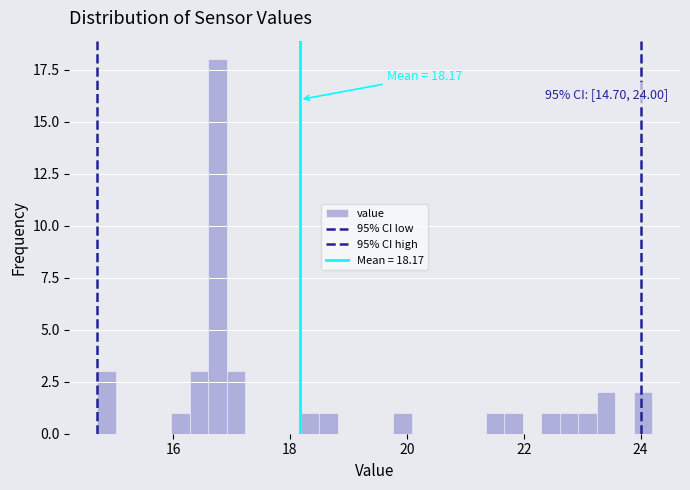

Around what value on the x-axis is the tallest bar? Give the approximate position of its centre, as read against the axis.

16.8